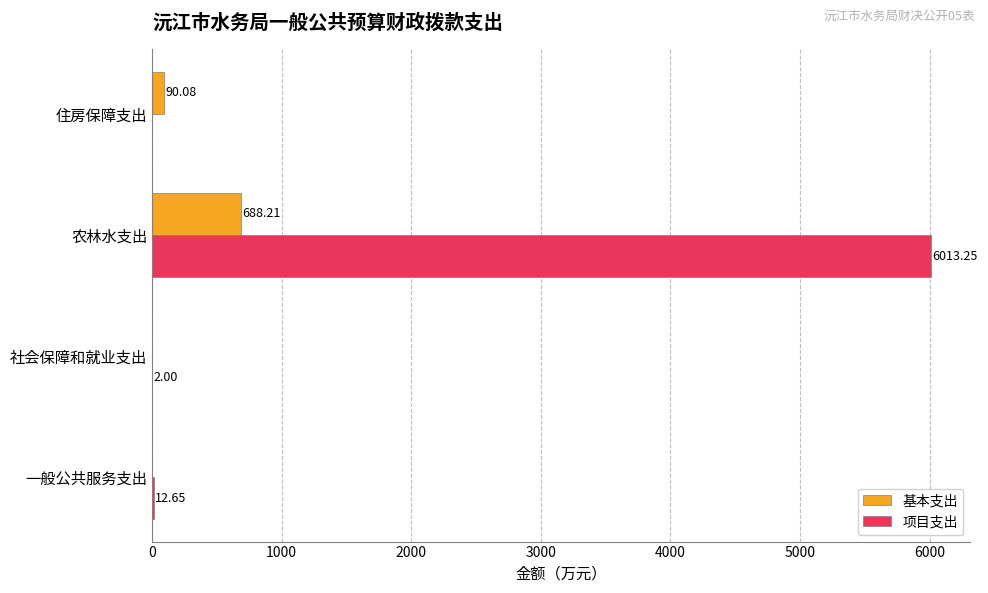

Count the number of data series in this chart.

2